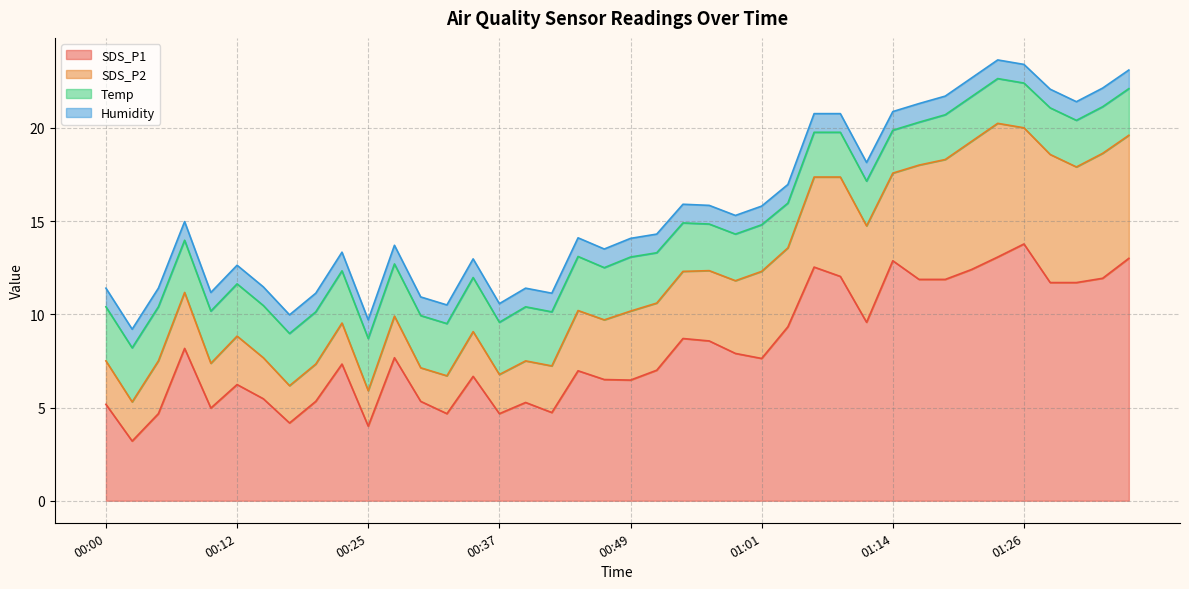

At how many categories does at least one series exceed 5?

32